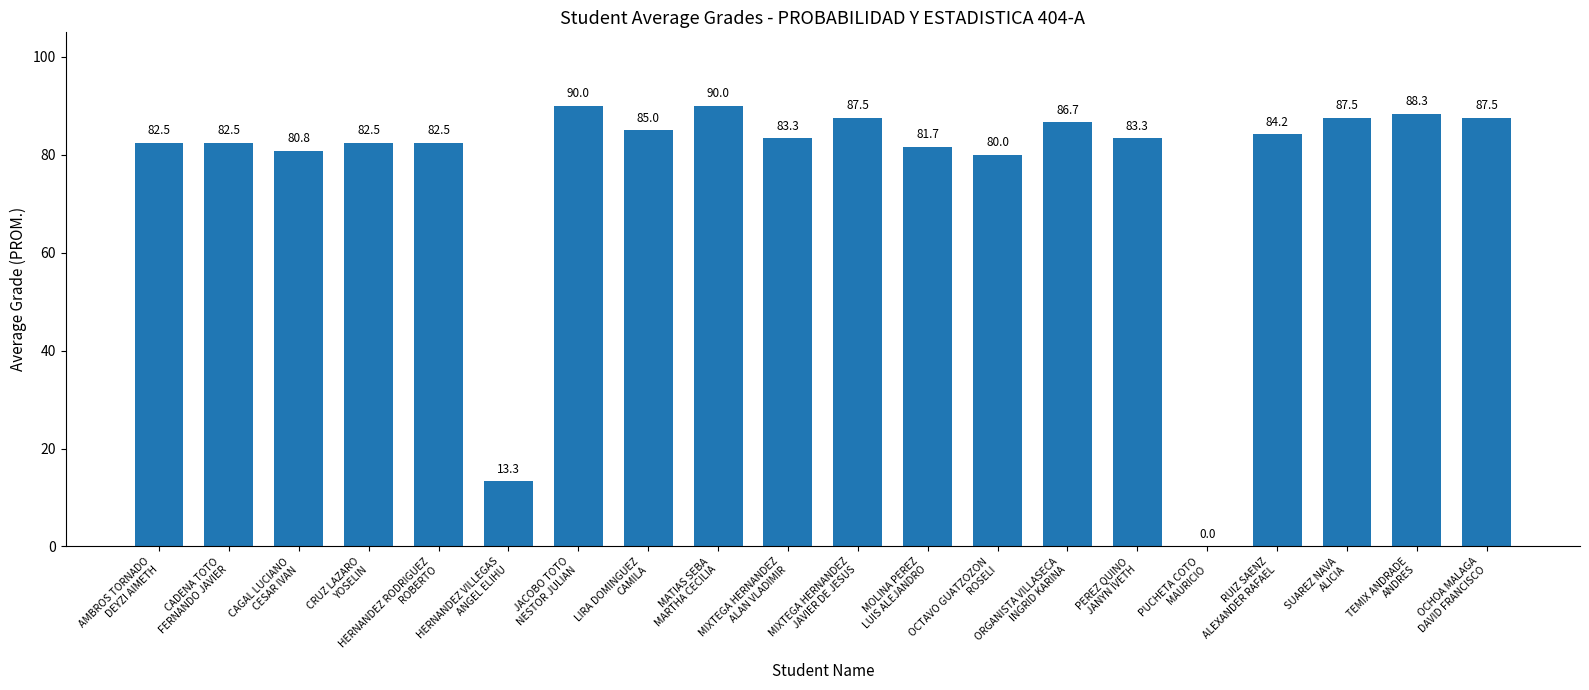

Which has a higher value, HERNANDEZ RODRIGUEZ
ROBERTO or JACOBO TOTO
NESTOR JULIAN?

JACOBO TOTO
NESTOR JULIAN